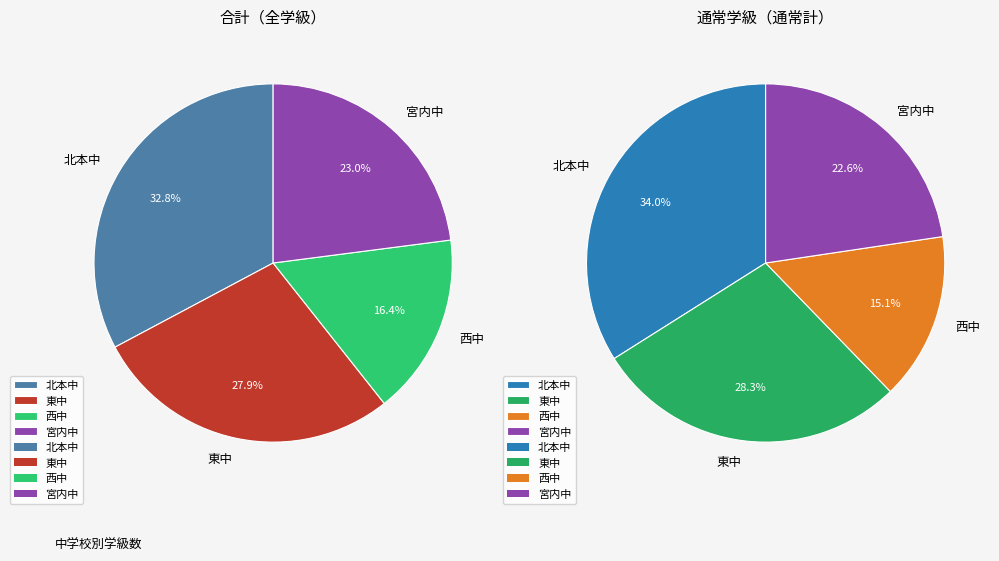

How many slices are in this pie chart?

4